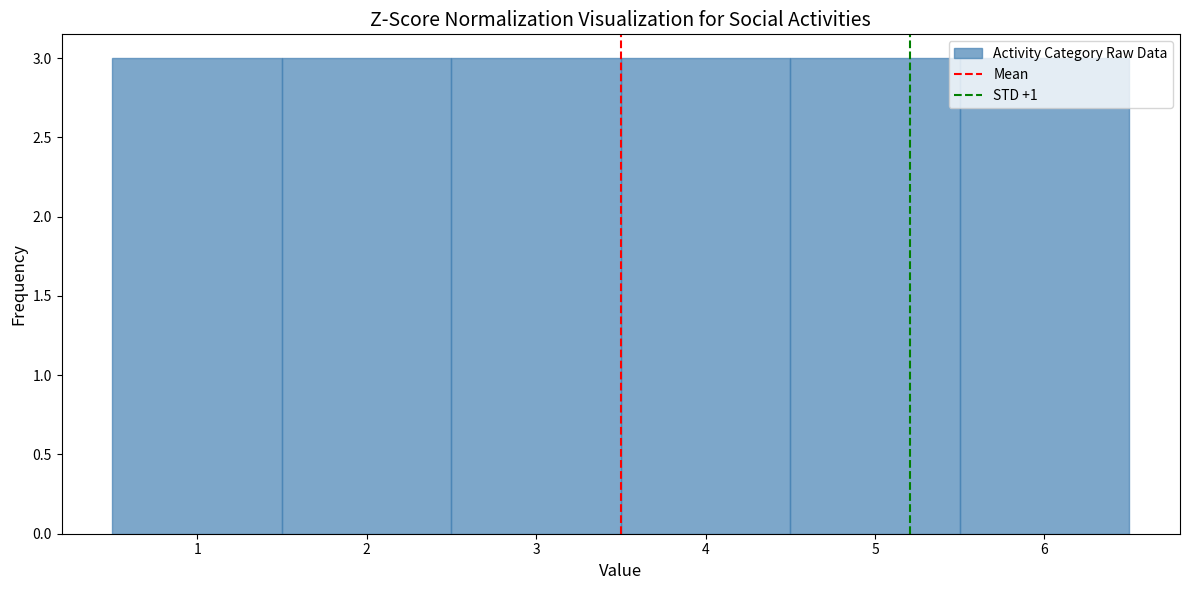

Reading left to right, transcribe this chart: for each bar, give the range it covers on the x-axis and its height. The values are not printed on the chart, so give them approximately, as read against the axis.

0.5 to 1.5: 3
1.5 to 2.5: 3
2.5 to 3.5: 3
3.5 to 4.5: 3
4.5 to 5.5: 3
5.5 to 6.5: 3